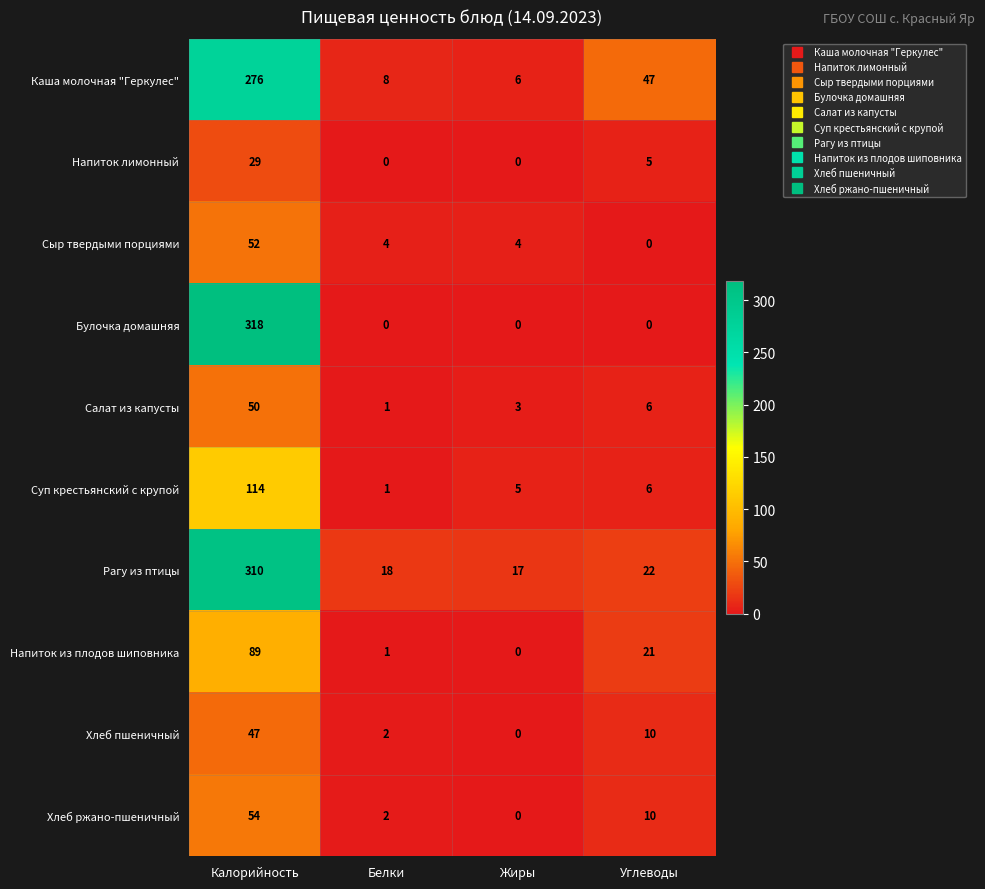

True or false: Каша молочная "Геркулес" has a value of 179 at Калорийность.

False